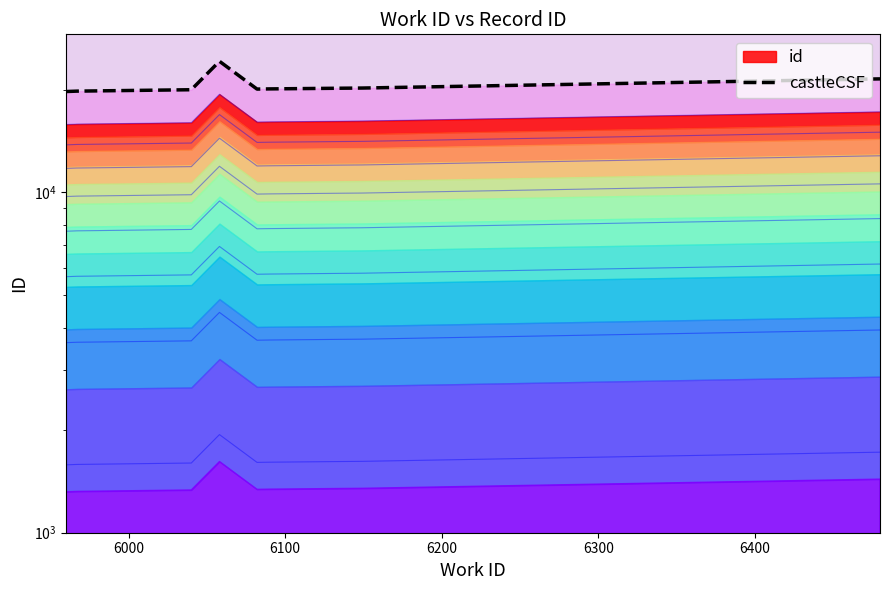

What is the ratio of the value at 6000 to the value at 6100?

1.0